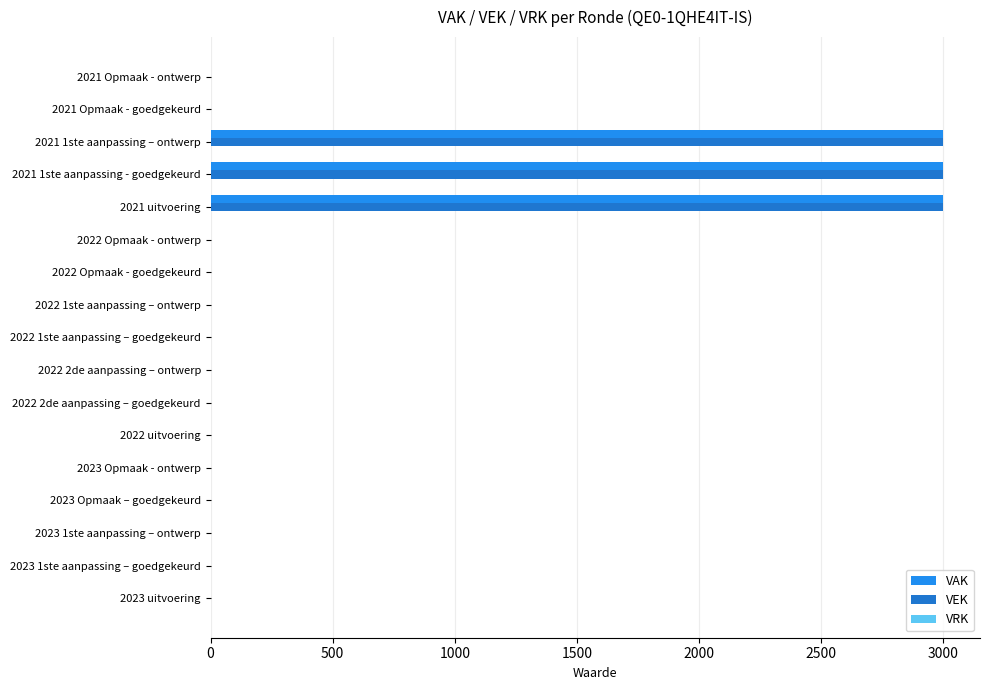

Is the value of VAK at 2021 1ste aanpassing – ontwerp greater than the value of VEK at 2022 uitvoering?

Yes